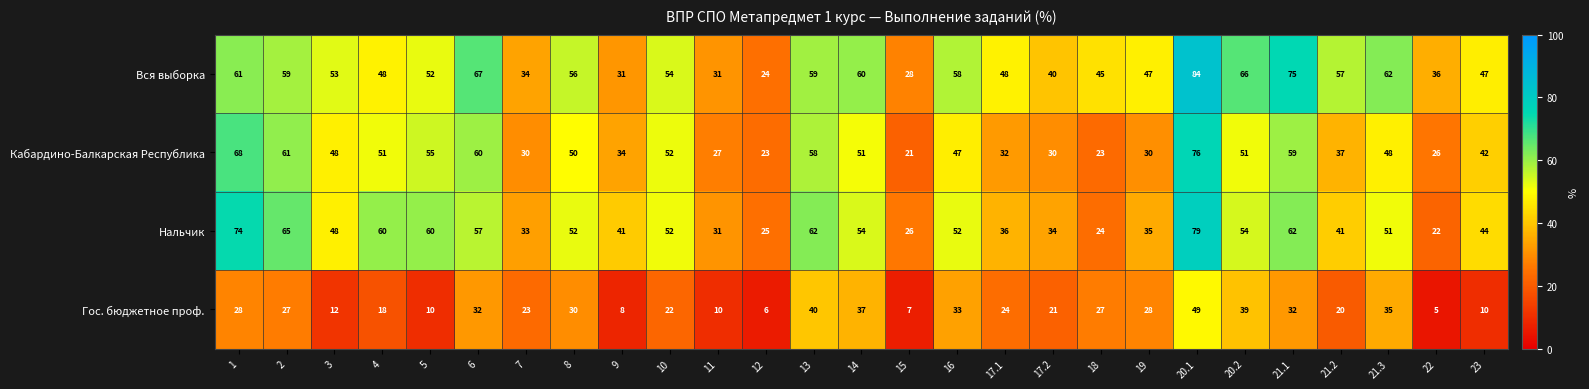

What is the spread (max minus min) of values at 15?

21